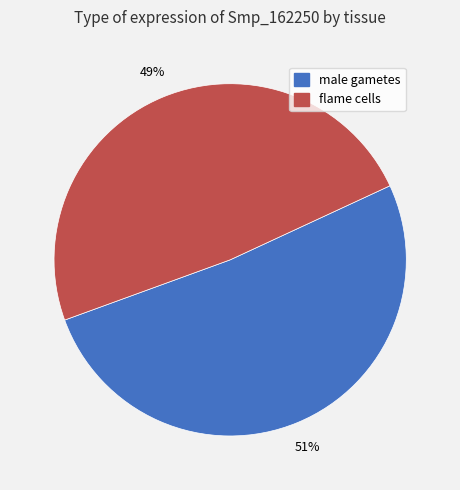

Is it true that flame cells is 54% of the pie?

False